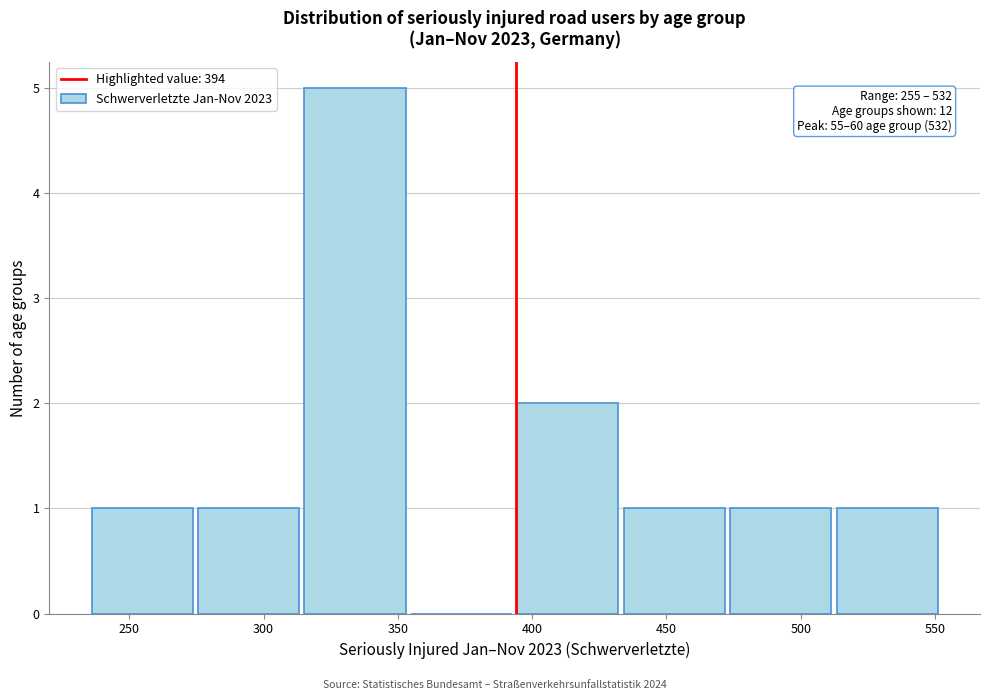

Over which range of the x-axis is the bar tallest?

315 to 355